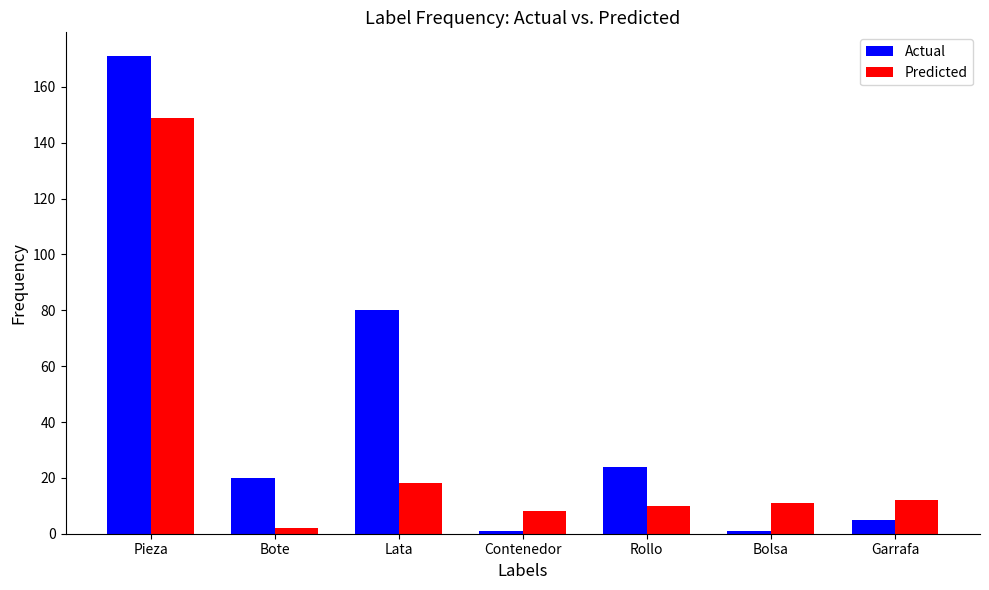

Which series changed the most between Rollo and Bolsa?

Actual